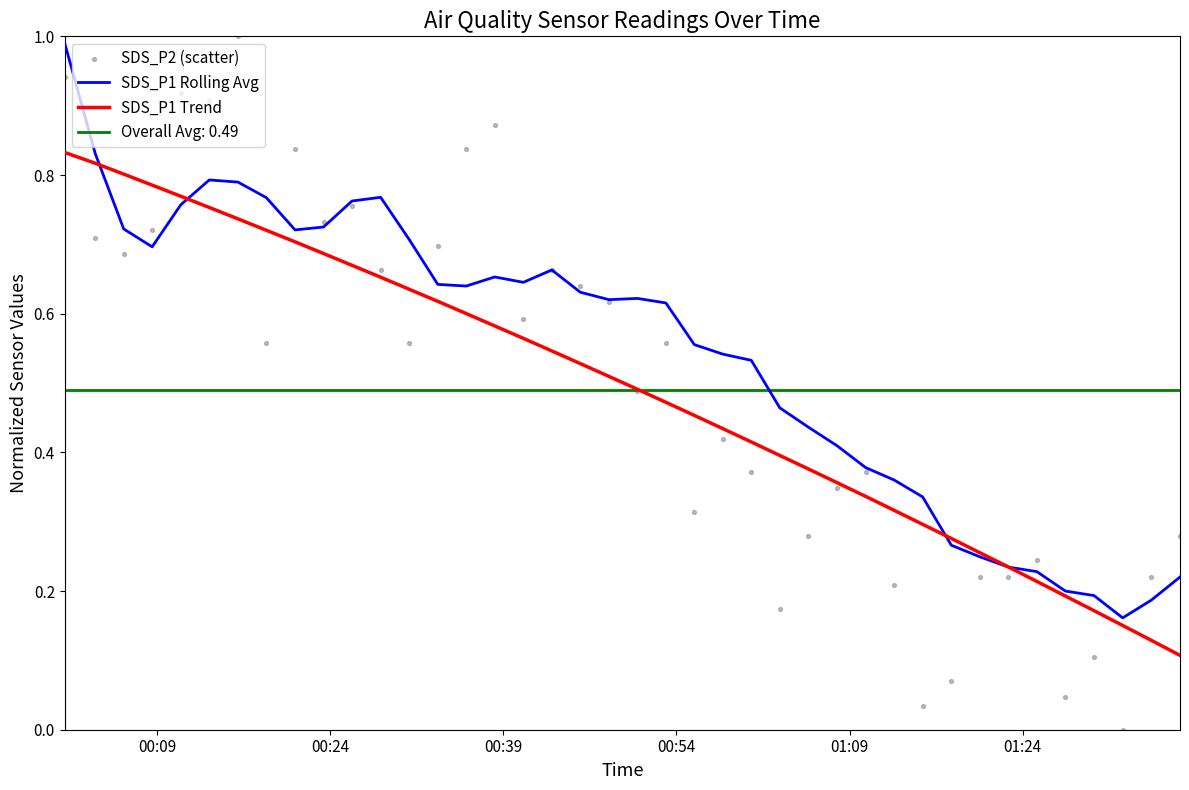

Which series contains the highest Y value?

SDS_P2 (scatter)